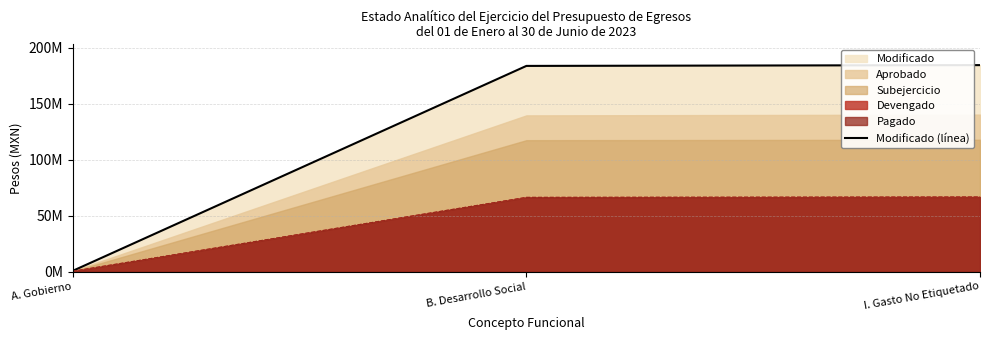

Reading right to left, what are all the values shown in this chart?

184436035.7	183731455.5	704580.2